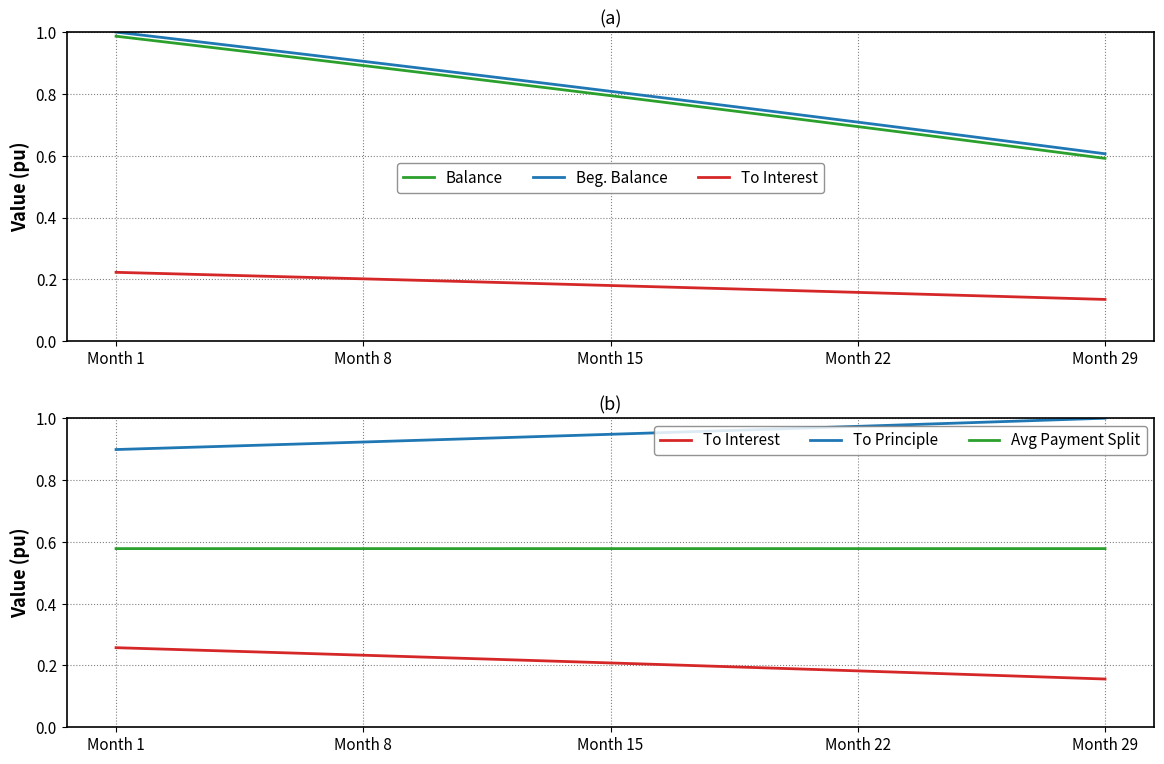

Is it true that Avg Payment Split equals 1.0 at 26?

False